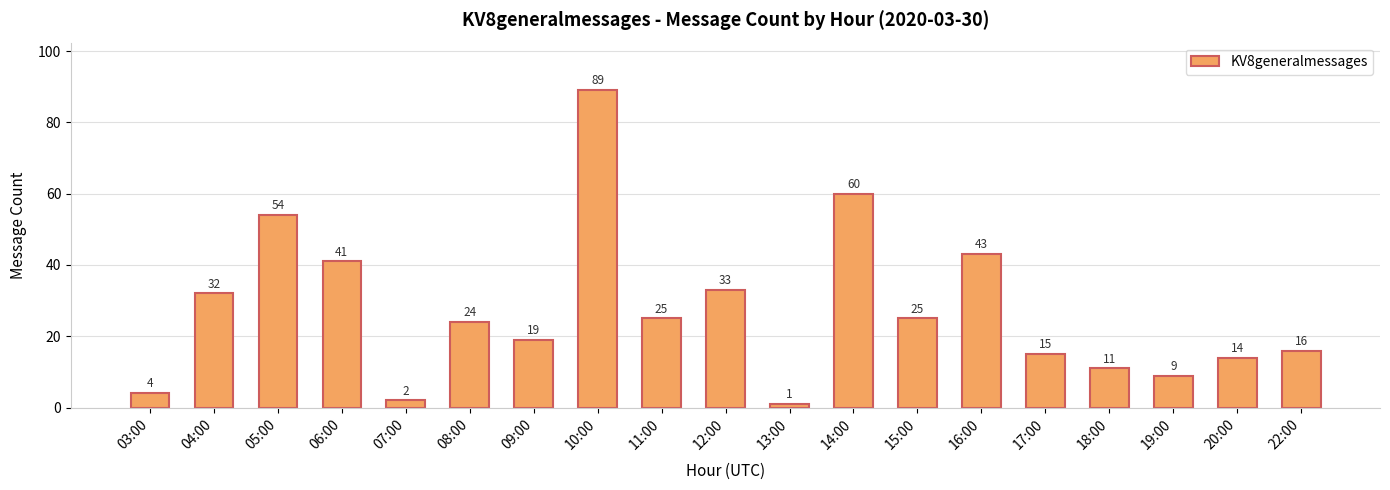

Which category has the highest value across all series?

10:00